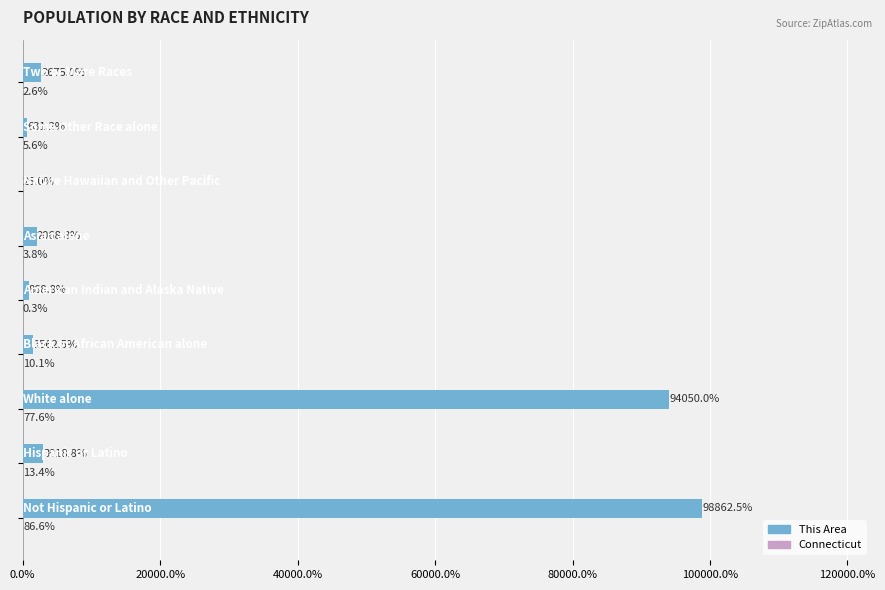

Which series has the largest total across all categories?

This Area